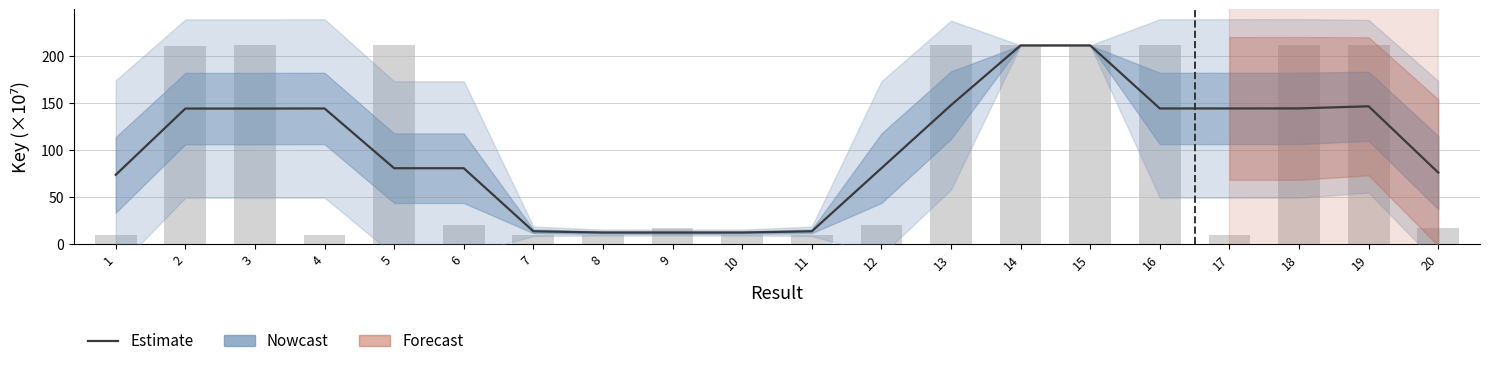

Does the chart contain stacked bars?

No